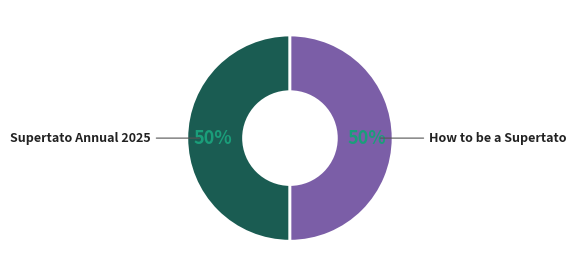

Is the sum of How to be a Supertato and Supertato Annual 2025 greater than half?

Yes